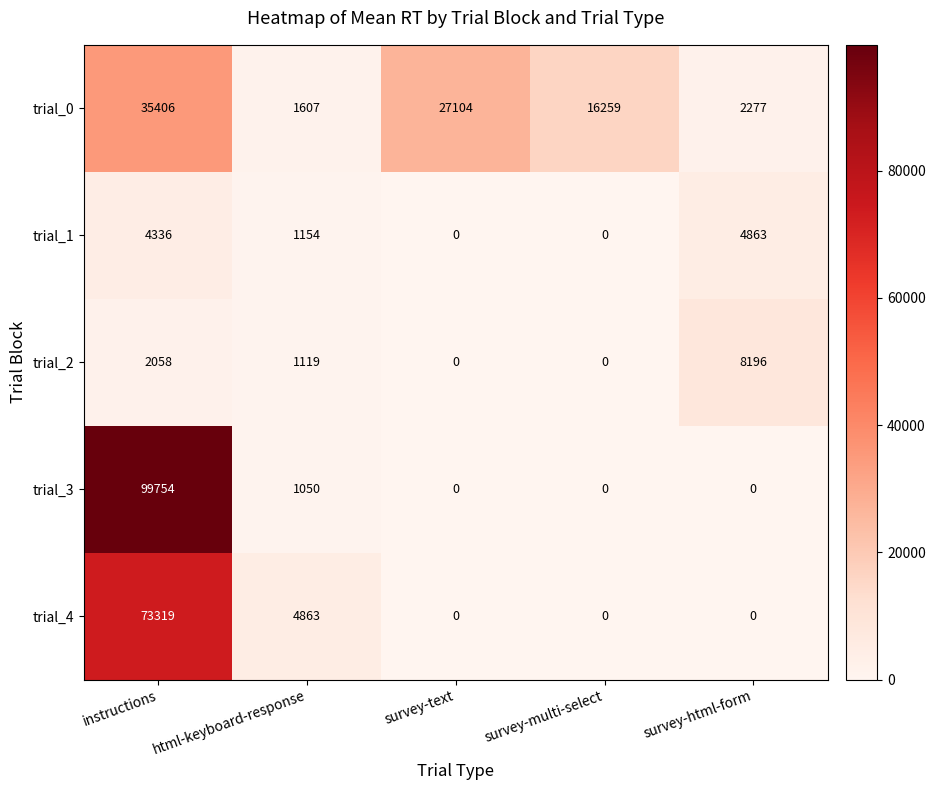

The value of trial_0 at survey-multi-select is 27393. True or false?

False